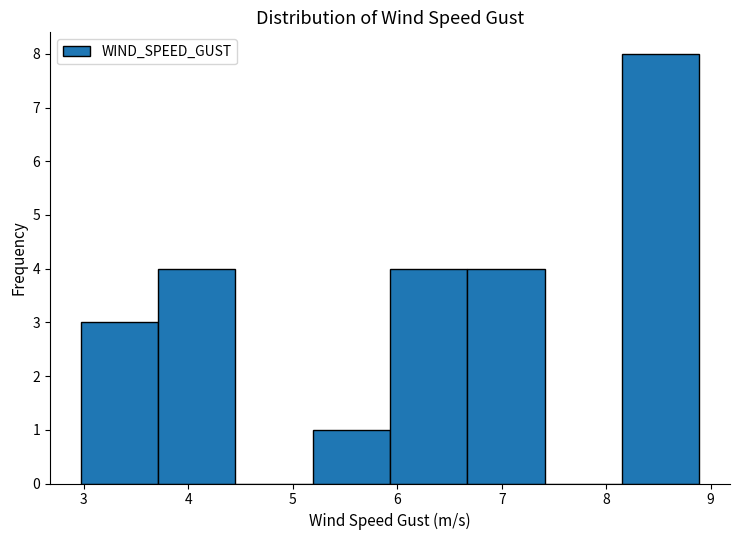

Reading left to right, list every bar in this chart as the range it spans on the x-axis followed by its height. Neither the bar edges nor the heights are printed on the chart, so give them approximately, as read against the axes.

3.0 to 3.7: 3
3.7 to 4.5: 4
4.5 to 5.2: 0
5.2 to 5.9: 1
5.9 to 6.7: 4
6.7 to 7.4: 4
7.4 to 8.1: 0
8.1 to 8.9: 8